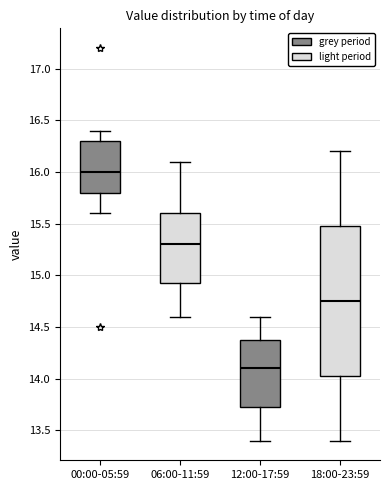

Reading left to right, transcribe this box plot: for each box, give where its median line is, the range the box spans, and where its two whiskers end, as read against the y-axis. The values are not printed on the chart, so give them approximately, as read against the axis.

00:00-05:59: median 16.00, box 15.80 to 16.30, whiskers 15.60 to 16.40
06:00-11:59: median 15.30, box 14.95 to 15.60, whiskers 14.60 to 16.10
12:00-17:59: median 14.10, box 13.75 to 14.40, whiskers 13.40 to 14.60
18:00-23:59: median 14.75, box 14.05 to 15.50, whiskers 13.40 to 16.20